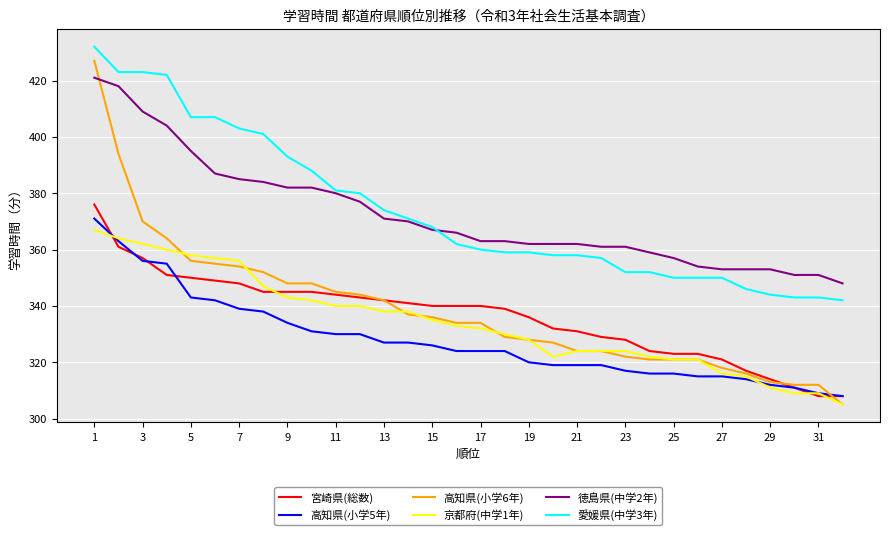

What is the minimum value shown in the chart?

305